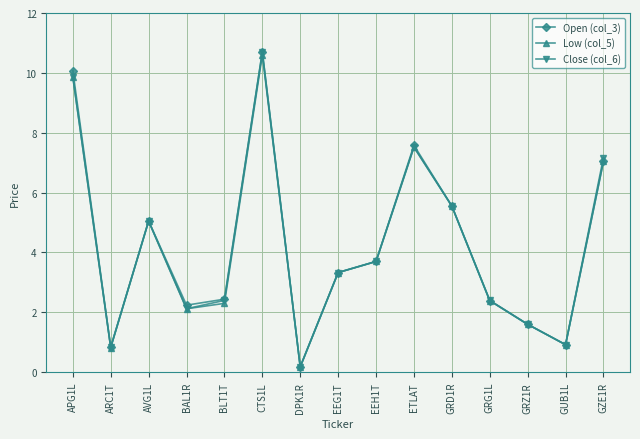

What is the value of the Close (col_6) point at the 9th from the left?

3.7